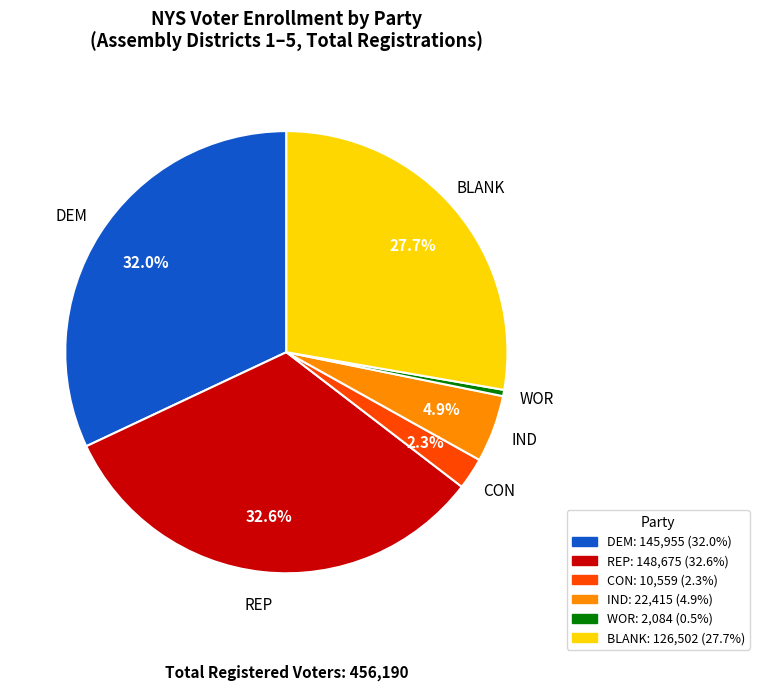

Count the number of slices in the pie.

6